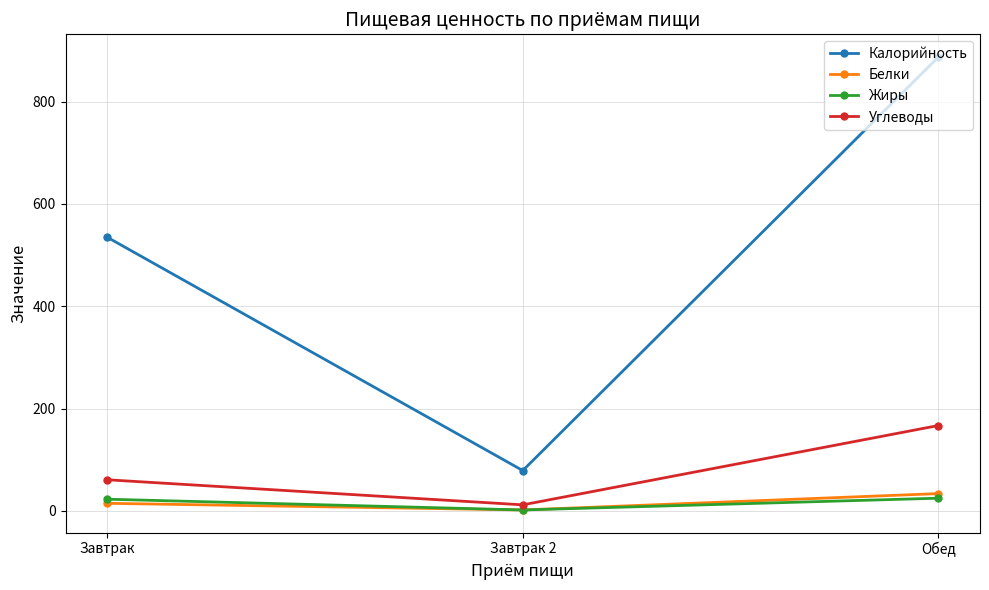

List the series in order of their peak value, highest first.

Калорийность, Углеводы, Белки, Жиры